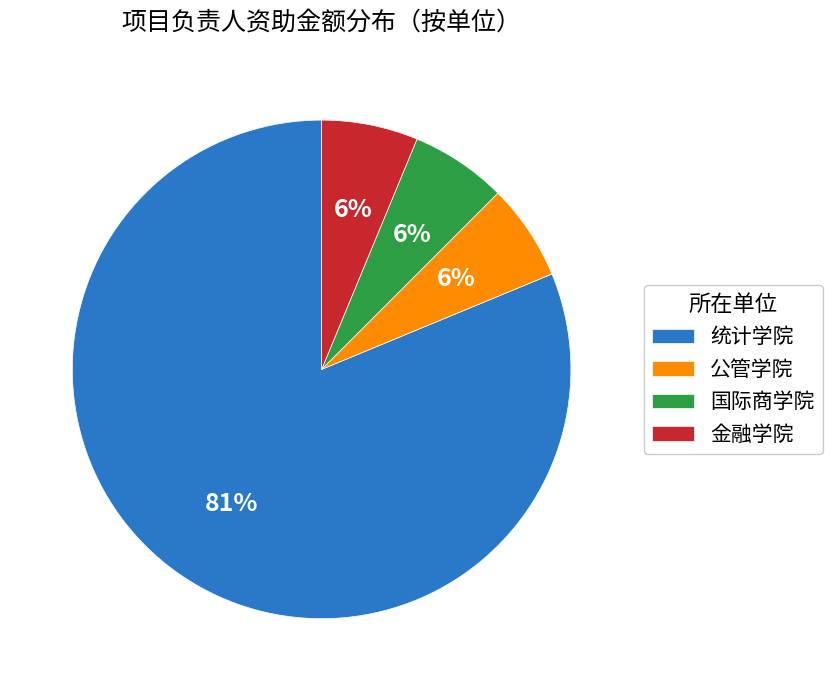

Does any single category account for the majority?

Yes